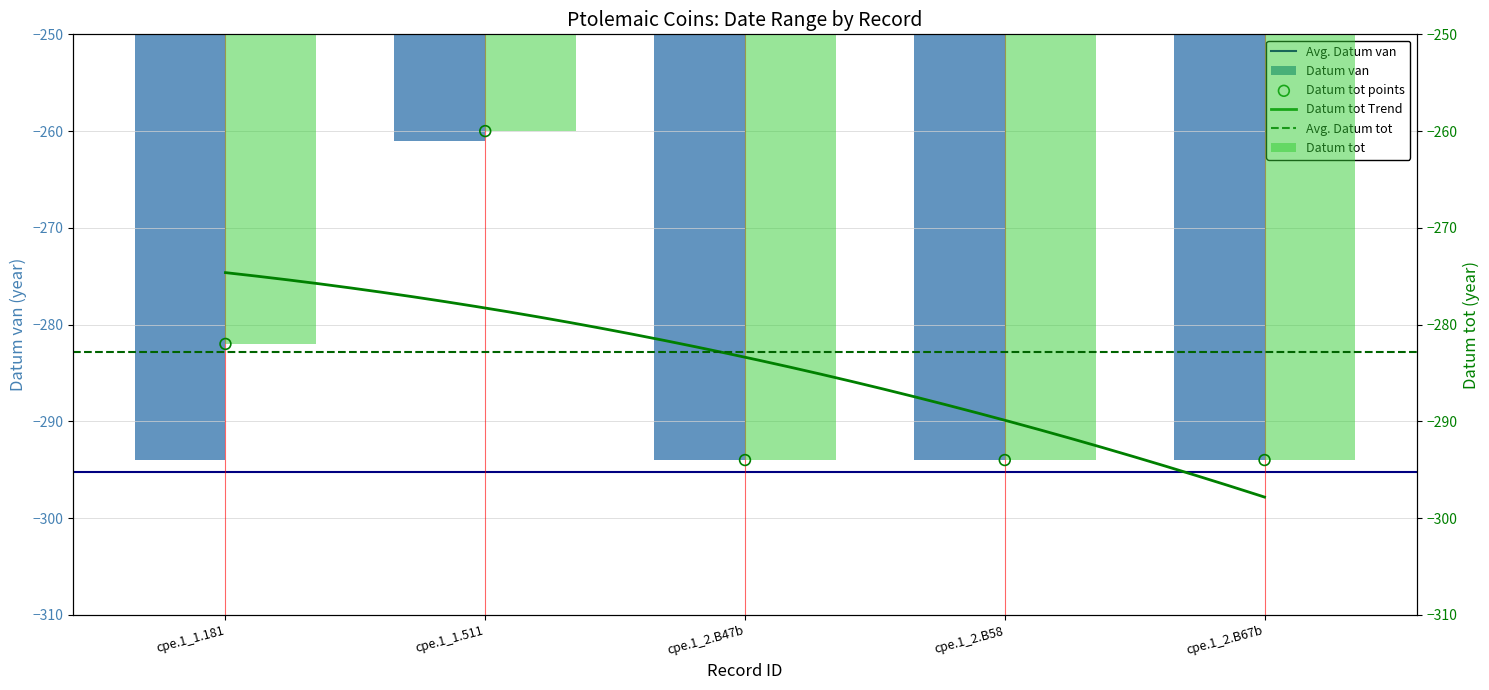

Which series has the largest Y range (max minus min)?

Datum tot